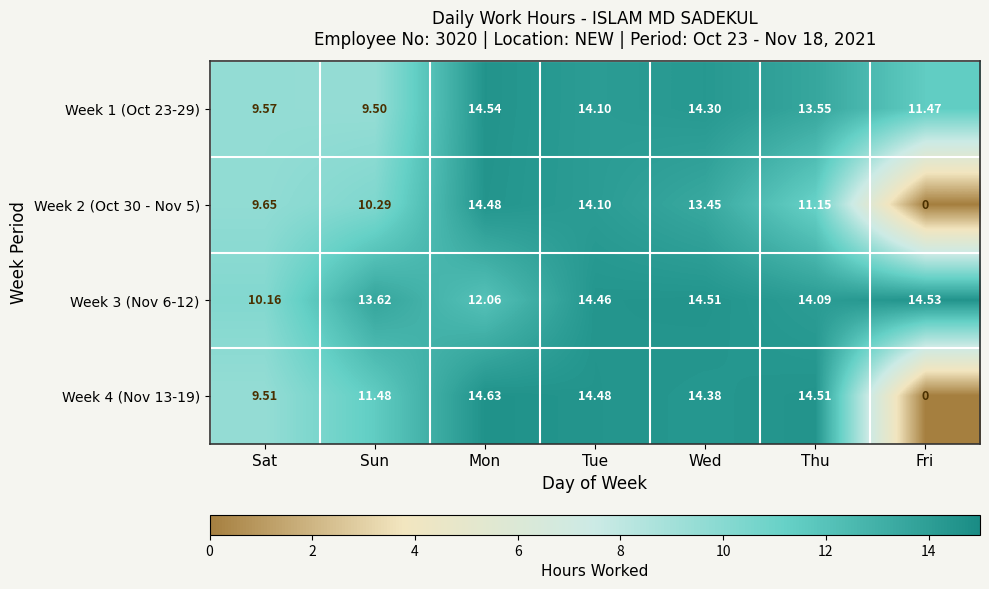

Where is Week 2 (Oct 30 - Nov 5) nearest to the value 7?

Sat